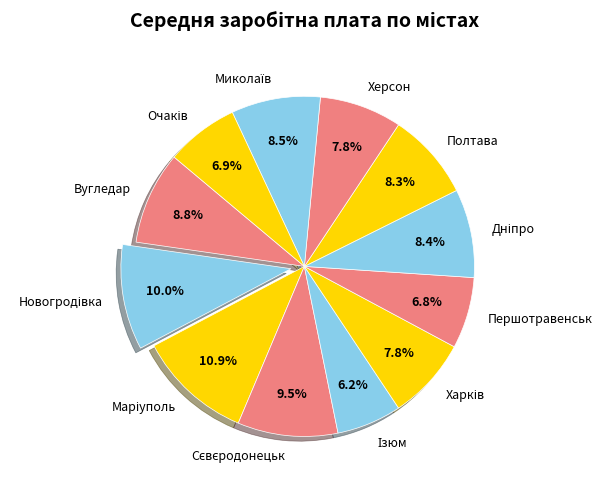

Is there any slice that represents more than half of the pie?

No